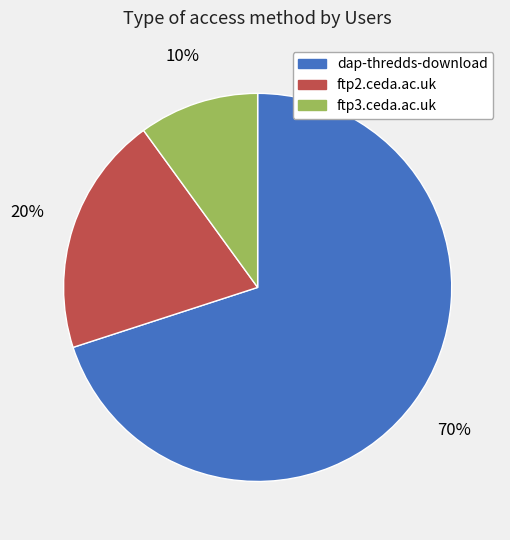

Which slice is the smallest?

ftp3.ceda.ac.uk